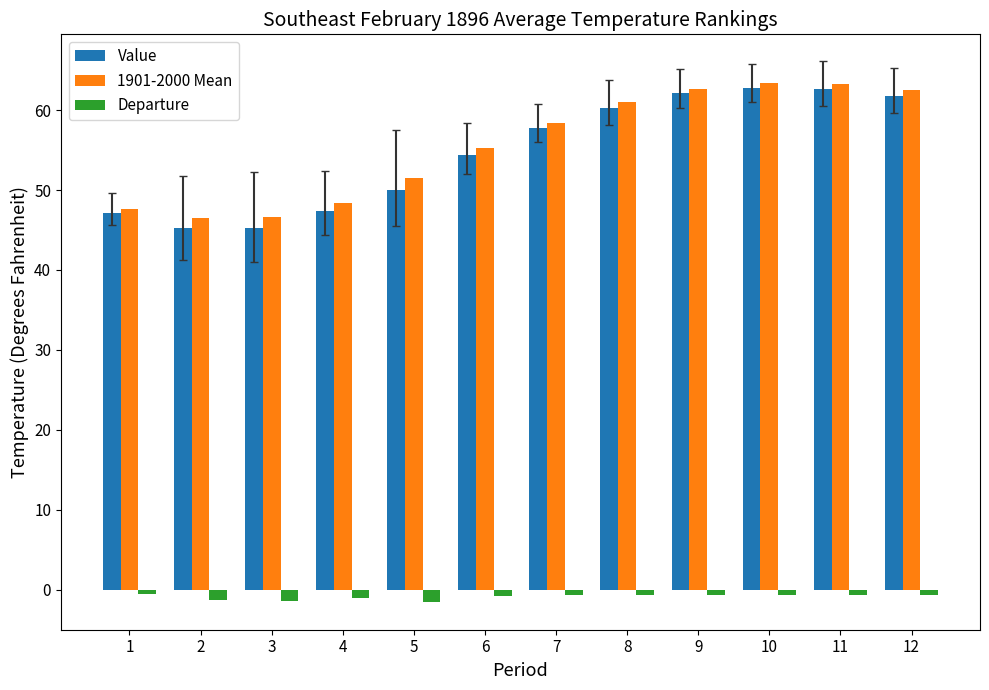

The value of 1901-2000 Mean at 2 is 46.5. True or false?

True